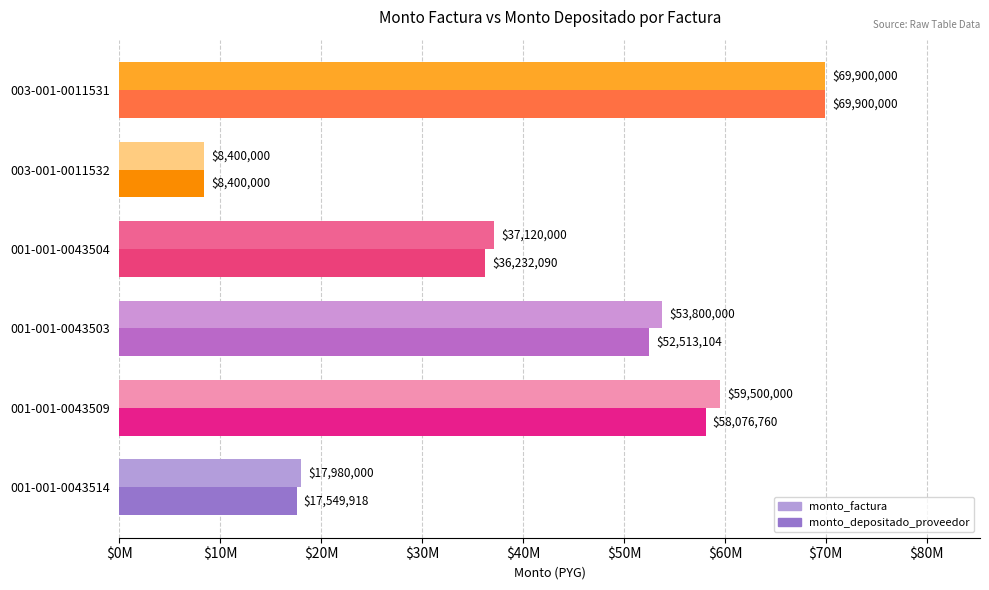

What are all the series names shown in the legend?

monto_factura, monto_depositado_proveedor